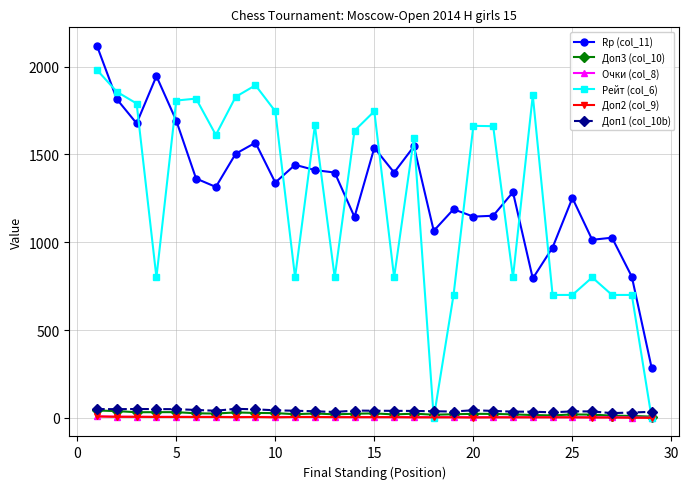

What is the maximum value for Rp (col_11)?

2118.0